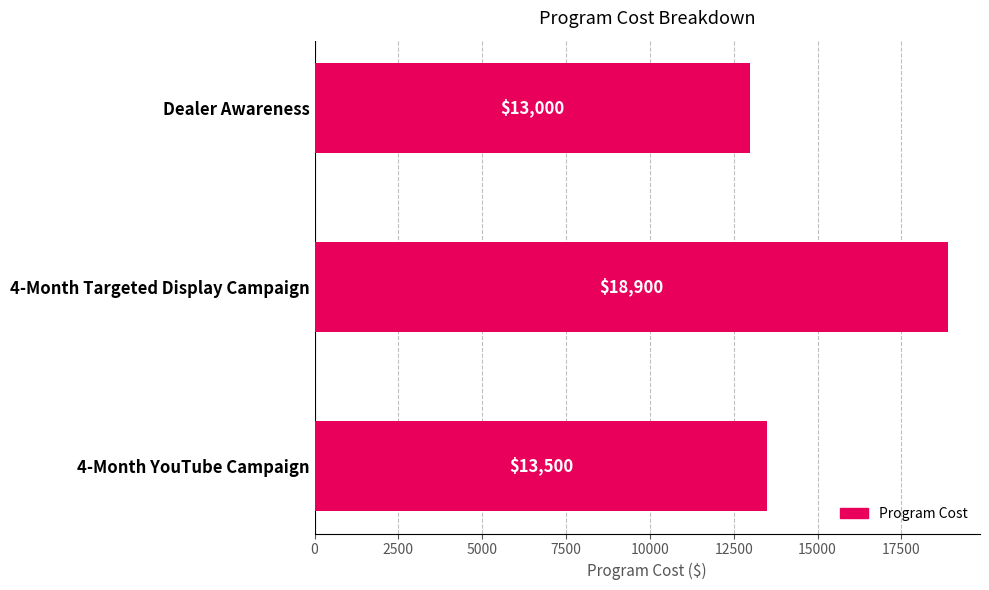

How many categories are shown in the chart?

3